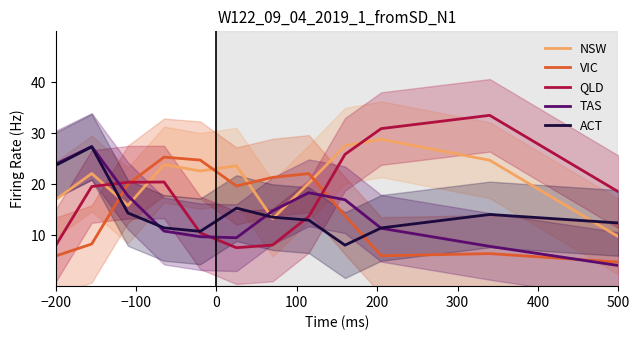

Which series has the largest range (max minus min)?

QLD